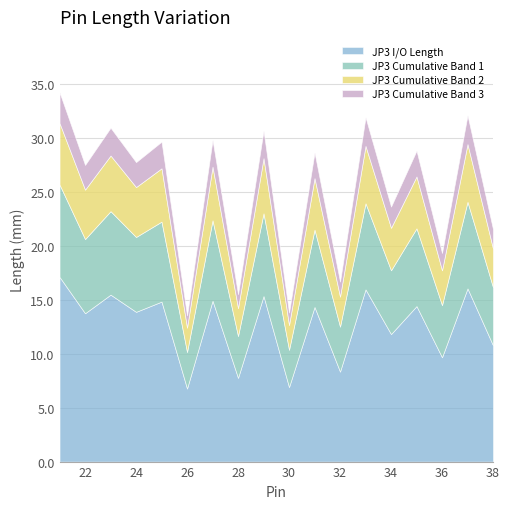

Reading right to left, what are all the values shown in this chart?

JP3 I/O Length: 10.8	16.0	9.7	14.4	11.8	15.9	8.3	14.3	6.9	15.3	7.8	14.9	6.8	14.8	13.9	15.5	13.7	17.1
JP3 Cumulative Band 1: 5.4	8.0	4.8	7.2	5.9	8.0	4.2	7.2	3.5	7.7	3.9	7.4	3.4	7.4	6.9	7.7	6.9	8.6
JP3 Cumulative Band 2: 3.6	5.3	3.2	4.8	3.9	5.3	2.8	4.8	2.3	5.1	2.6	5.0	2.3	4.9	4.6	5.2	4.6	5.7
JP3 Cumulative Band 3: 1.8	2.7	1.6	2.4	2.0	2.7	1.4	2.4	1.1	2.6	1.3	2.5	1.1	2.5	2.3	2.6	2.3	2.9